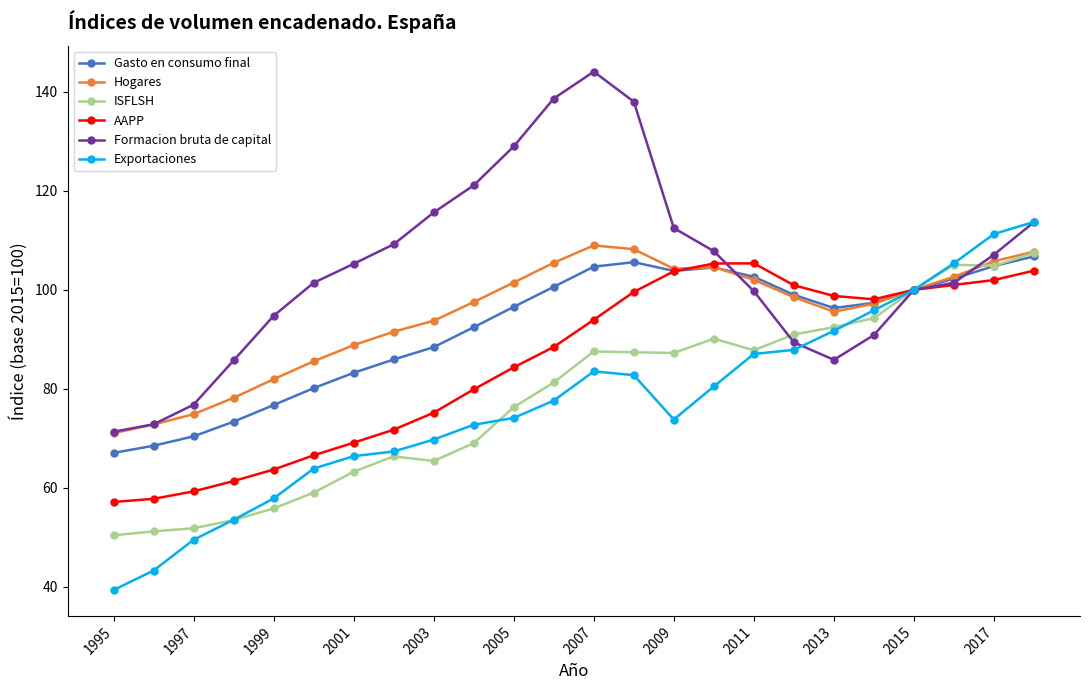

Which series has the largest total across all categories?

Formacion bruta de capital